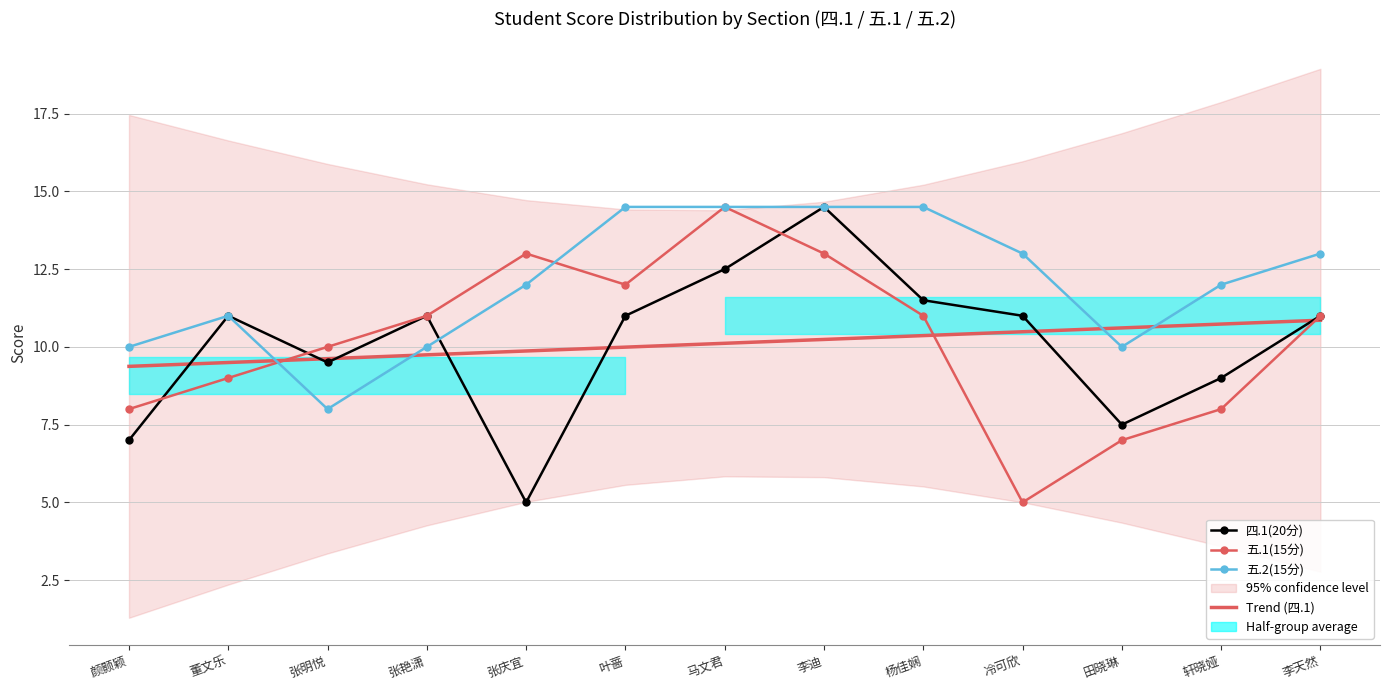

How many interior local peaks does the 四.1(20分) series have?

3